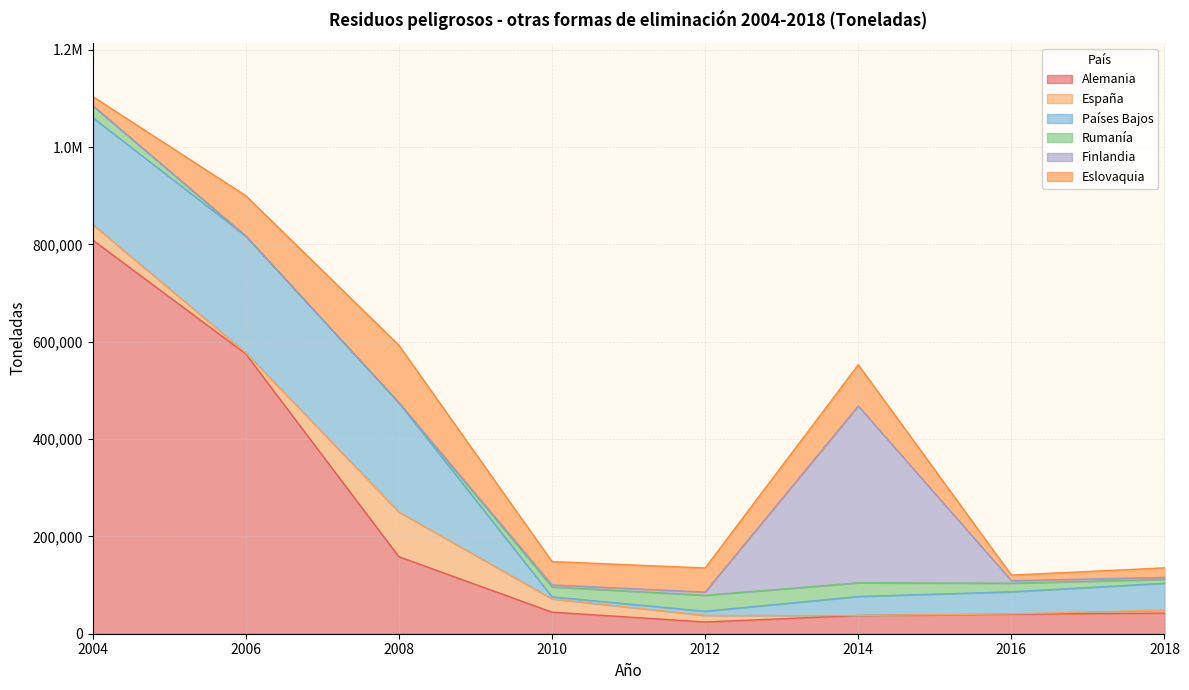

Reading left to right, what are all the values shown in this chart?

Alemania: 2004=809186	2006=575094	2008=158200	2010=44315	2012=24121	2014=37402	2016=40074	2018=42420
España: 2004=32025	2006=2508	2008=92038	2010=27333	2012=13478	2014=114	2016=733	2018=6034
Países Bajos: 2004=219547	2006=239820	2008=224535	2010=4246	2012=8612	2014=39009	2016=45386	2018=55285
Rumanía: 2004=24400	2006=0	2008=0	2010=20343	2012=32769	2014=28152	2016=17612	2018=8022
Finlandia: 2004=666	2006=54	2008=152	2010=4030	2012=6565	2014=363431	2016=5239	2018=4012
Eslovaquia: 2004=18310	2006=82842	2008=117973	2010=48075	2012=49575	2014=84669	2016=11458	2018=19622